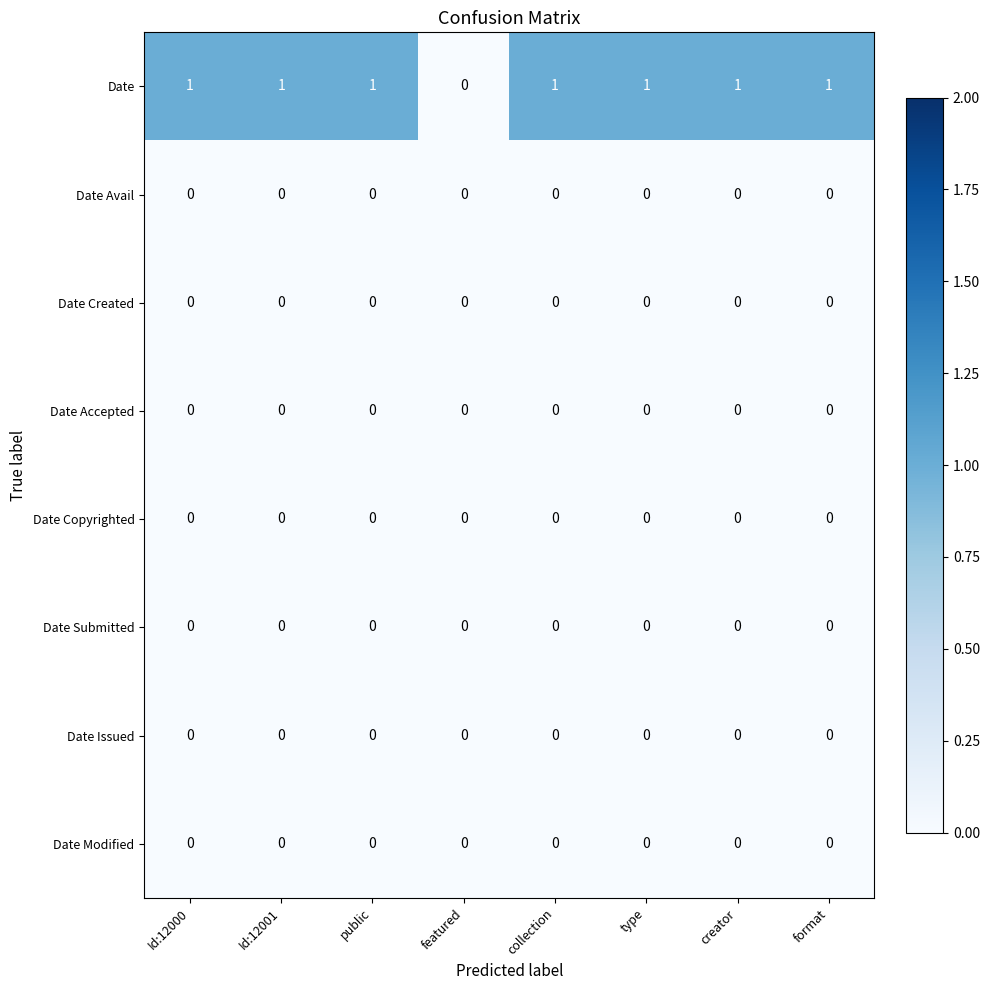

Which series has the largest total across all categories?

Date